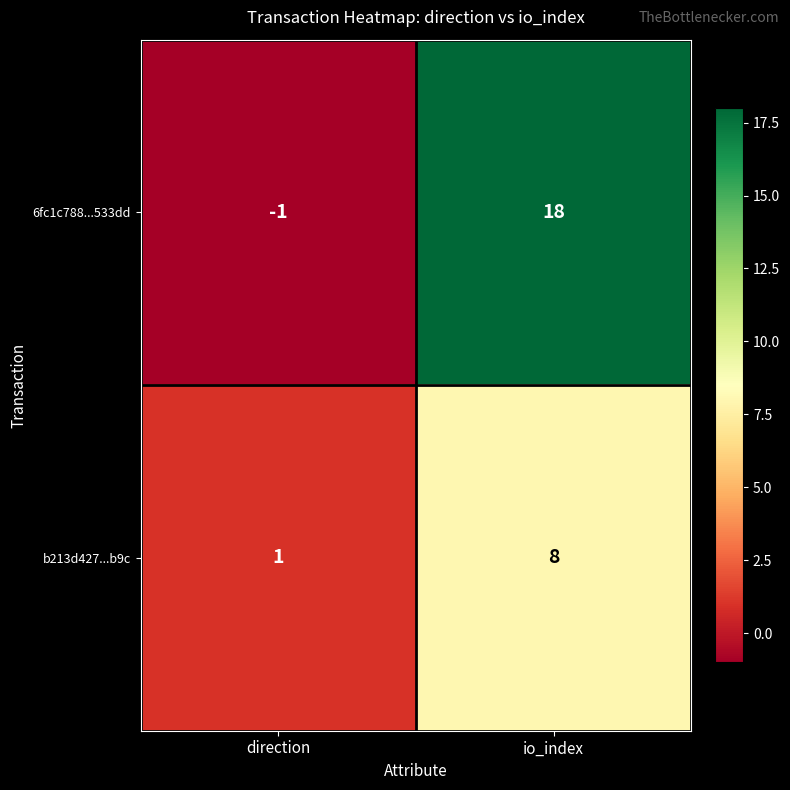

Which series has the largest total across all categories?

6fc1c788...533dd